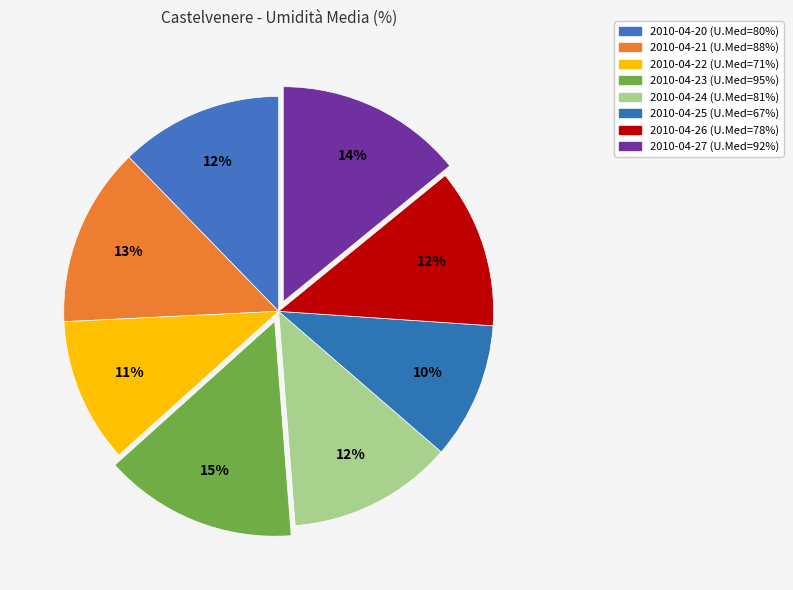

How many segments does this pie chart have?

8